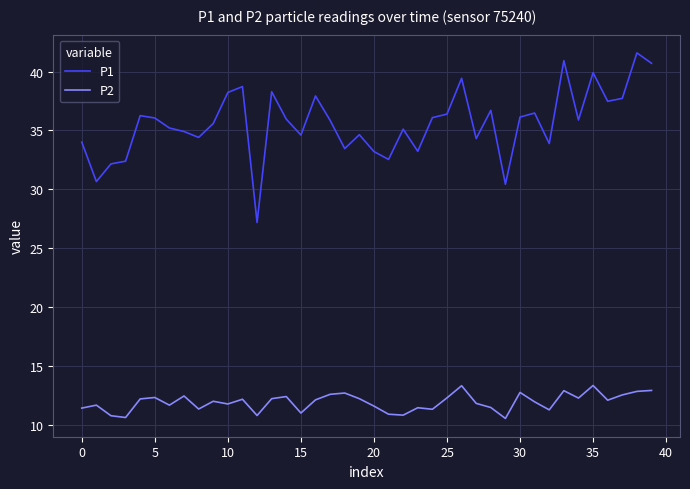

Rank the series by their maximum value, from lowest to highest.

P2, P1